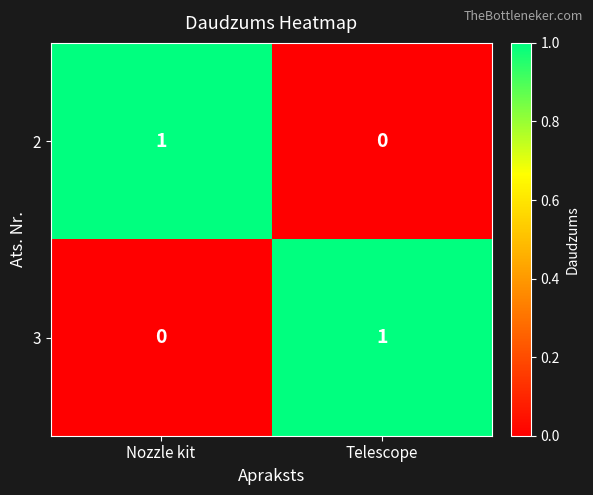

Which category has the highest value in the 2 series?

Nozzle kit